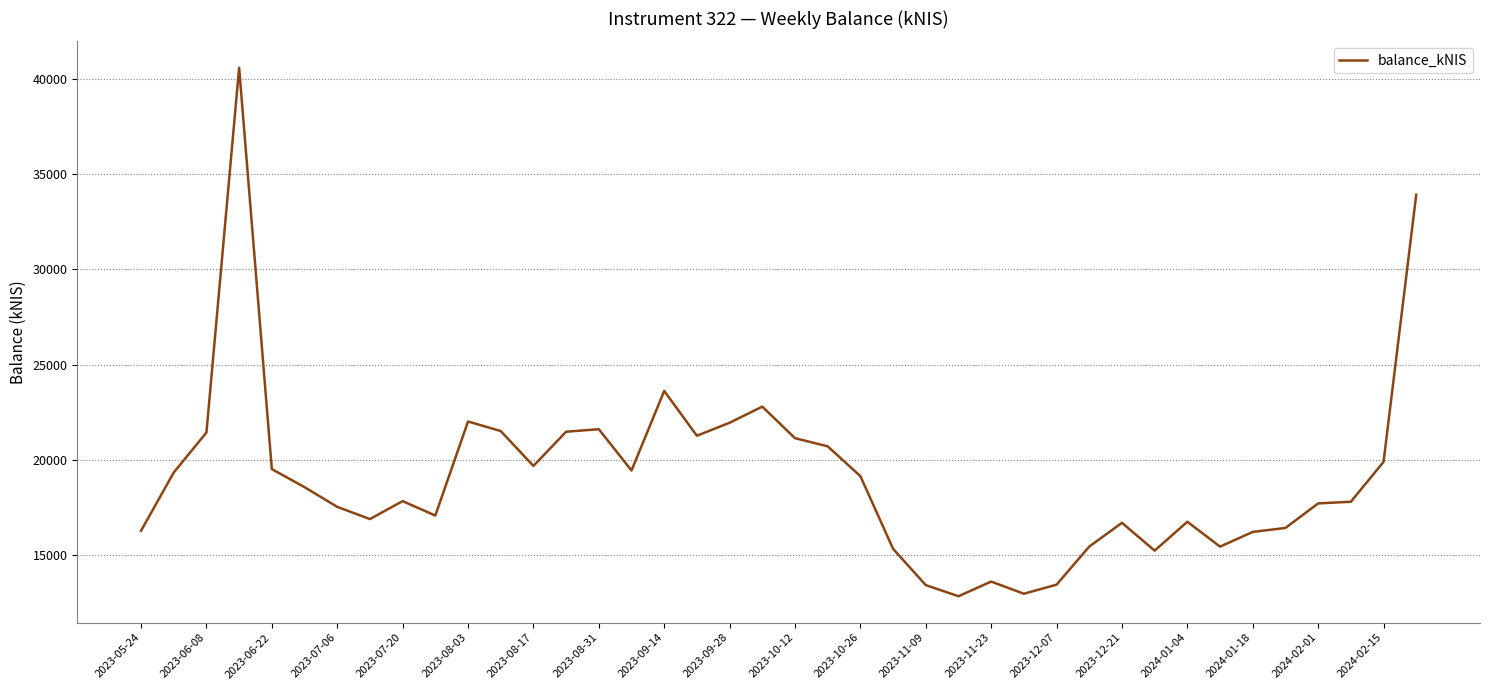

What is the minimum value shown in the chart?

12850.8